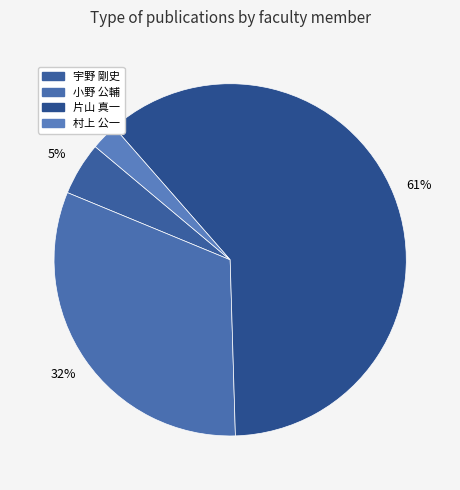

How many slices are in this pie chart?

4